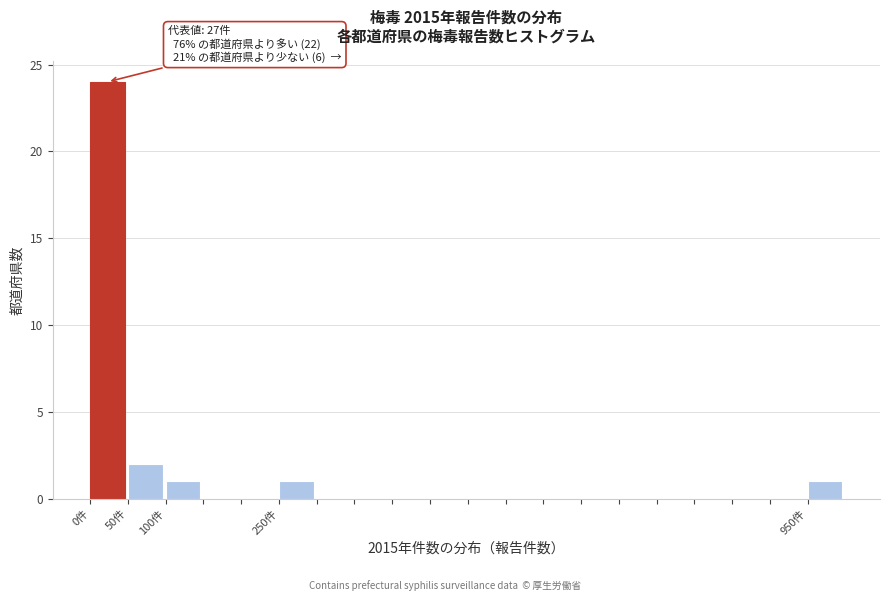

Which range on the x-axis has the tallest bar?

0 to 50